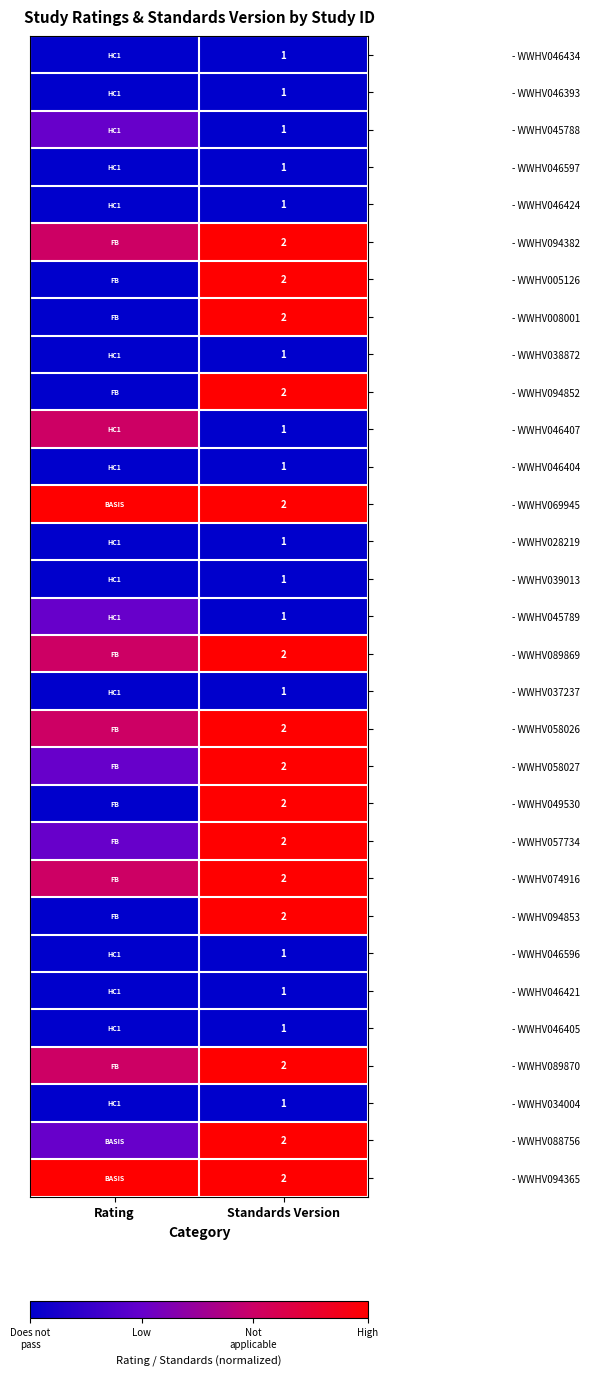

What is the spread (max minus min) of values at Standards Version?

1.0